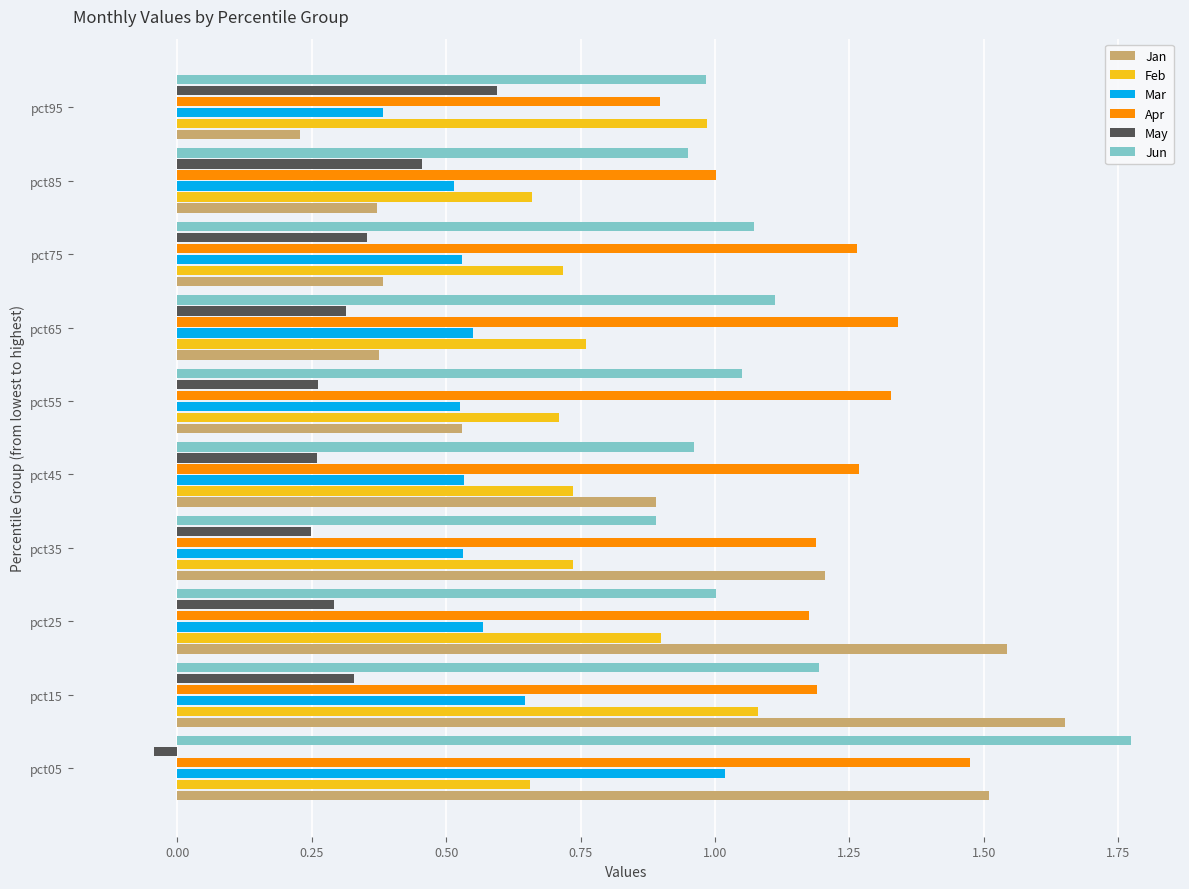

Which series has the largest total across all categories?

Apr